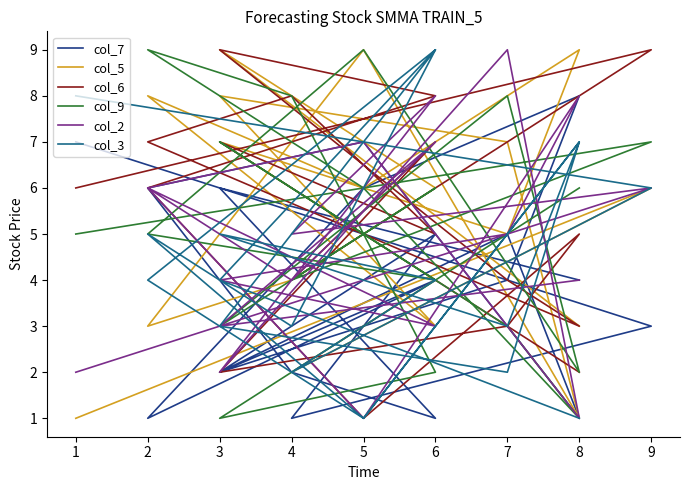

Where is the first local minimum for col_3?

4